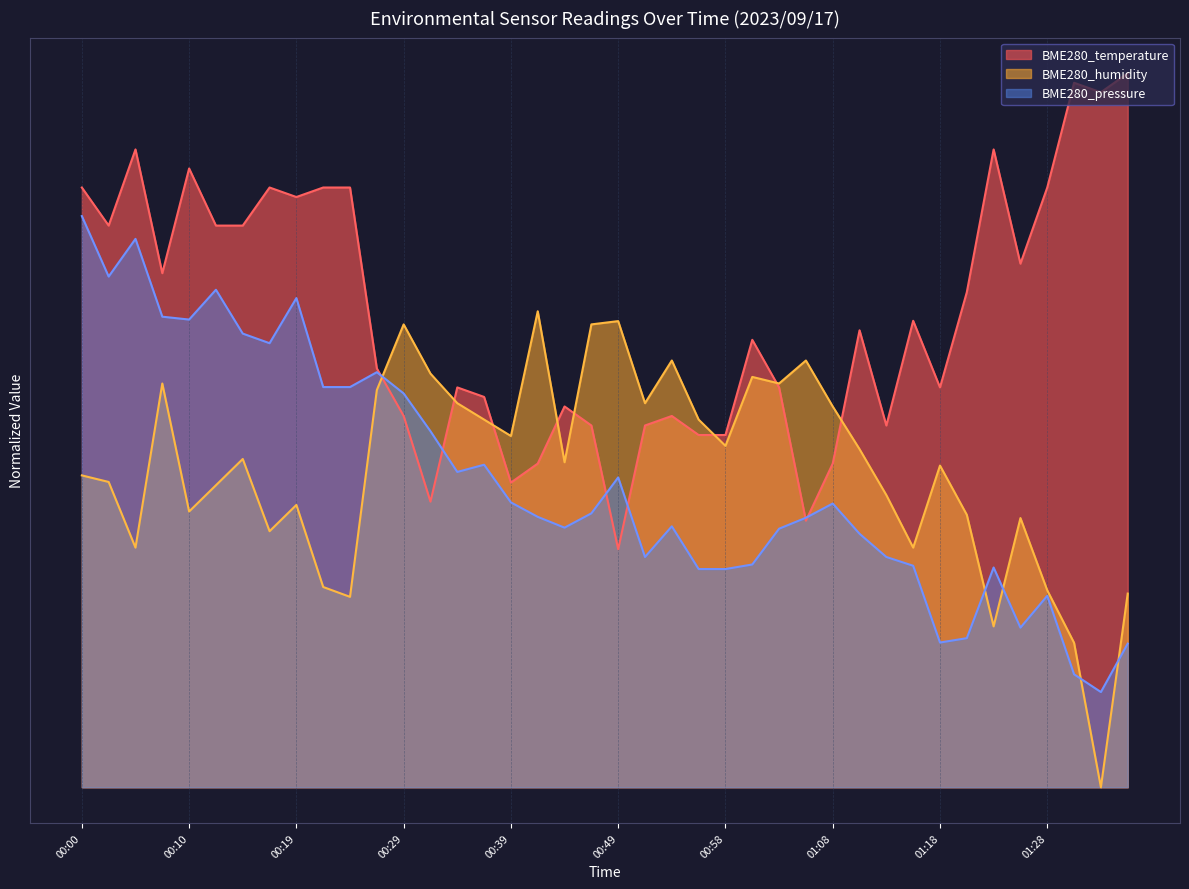

What is the average value of the BME280_humidity series?

33.5